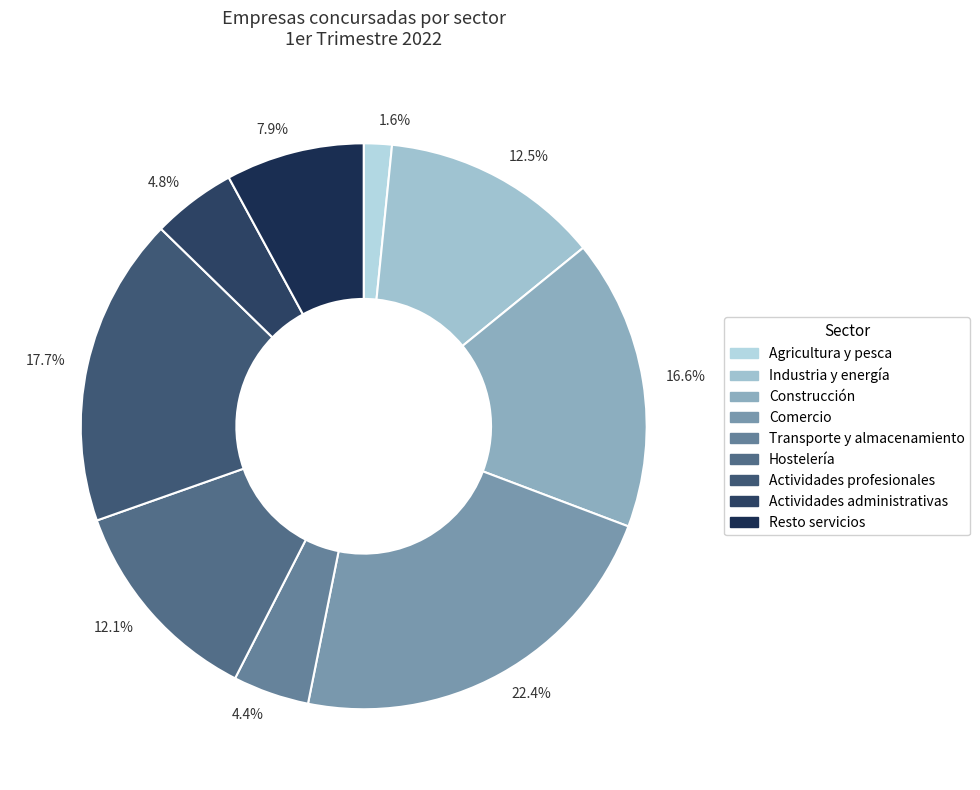

Combined, what portion of the pie is 4.4% and 12.5%?

16.9%